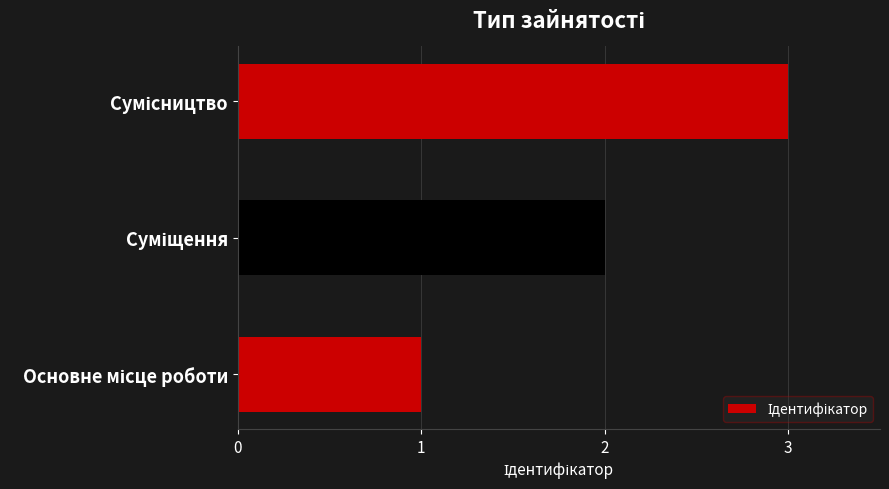

How many distinct data groups are displayed?

1